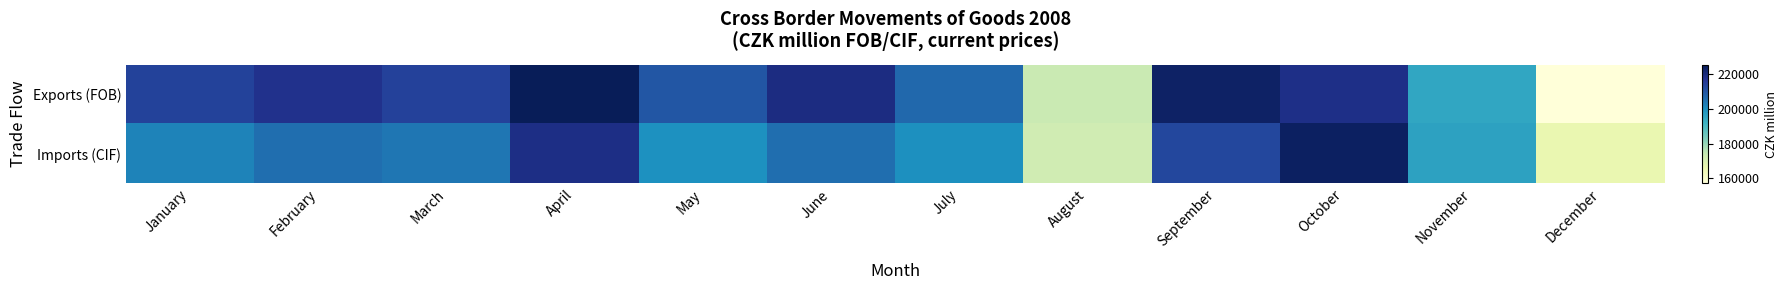

Reading left to right, extract all data points from this chart.

Exports (FOB): January=213813	February=217578	March=214026	April=225263	May=209713	June=219216	July=206496	August=173685	September=223208	October=218585	November=194914	December=157239
Imports (CIF): January=201929	February=205381	March=204270	April=218808	May=199701	June=205474	July=199896	August=172175	September=212735	October=223807	November=196006	December=166308